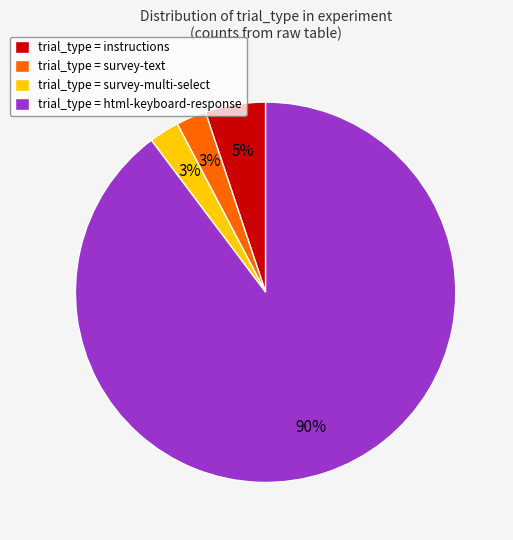

Between trial_type = survey-multi-select and trial_type = instructions, which is larger?

trial_type = instructions